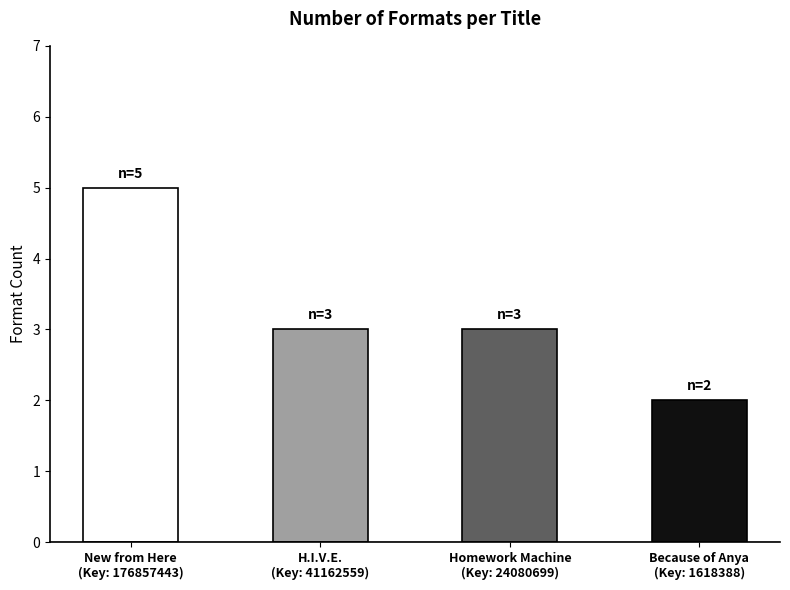

What is the difference between the maximum and second lowest values?

2